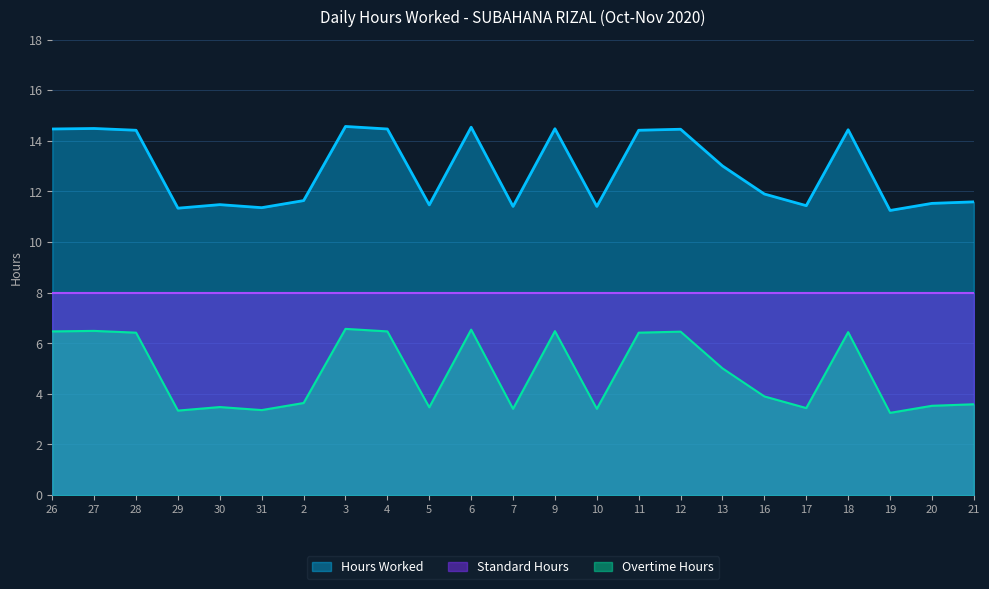

What is the total value across all series at 4?

28.9